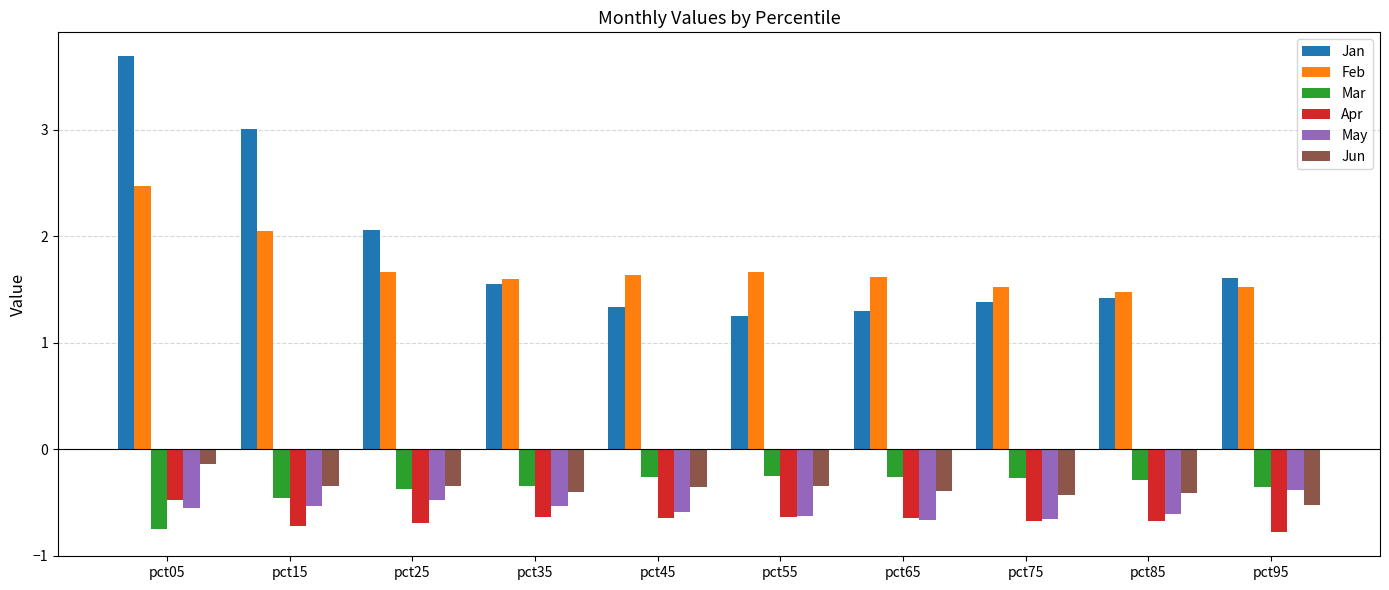

At how many categories does at least one series exceed 0?

10